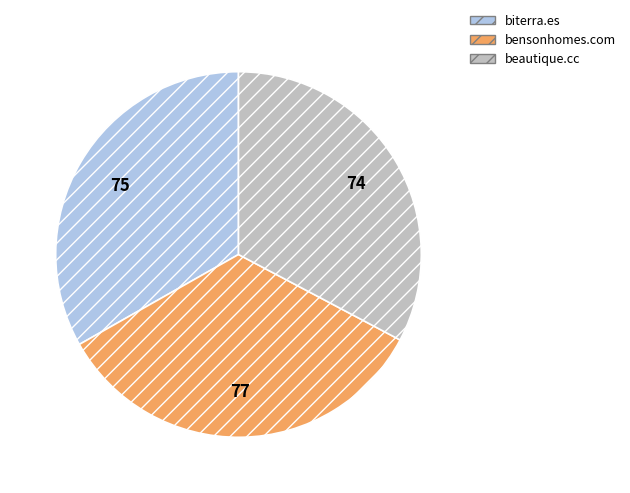

Which slice is the largest?

bensonhomes.com